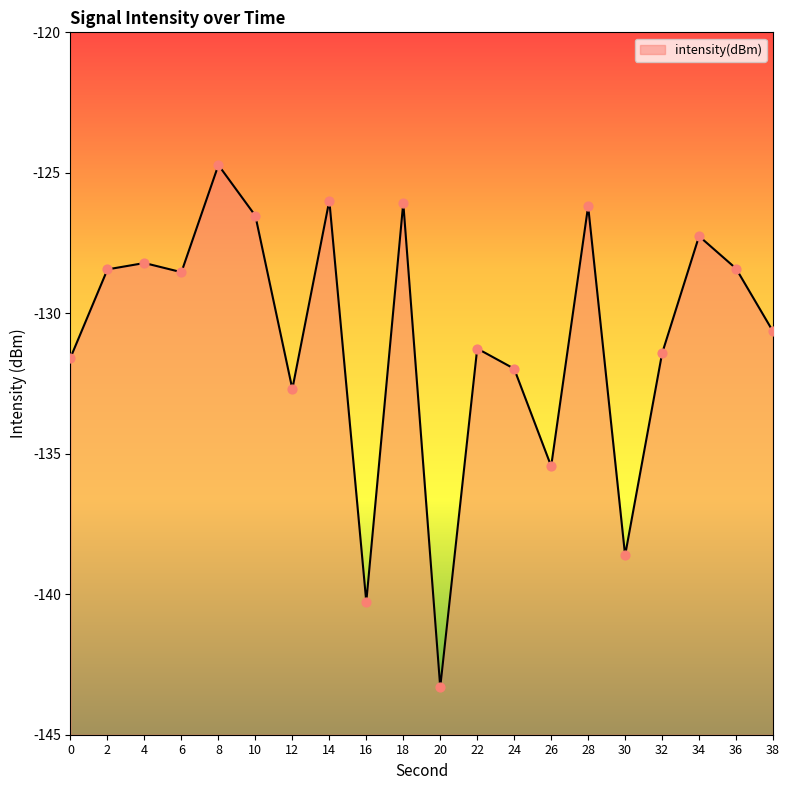

What is the change in value from 0 to 22?

+0.3